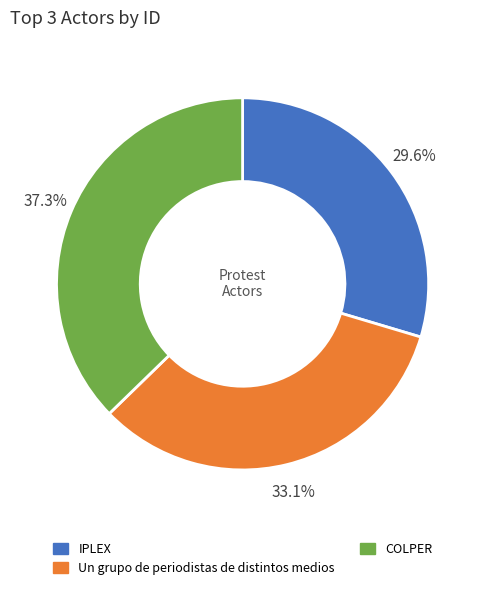

To the nearest percent, what portion does COLPER represent?

37%